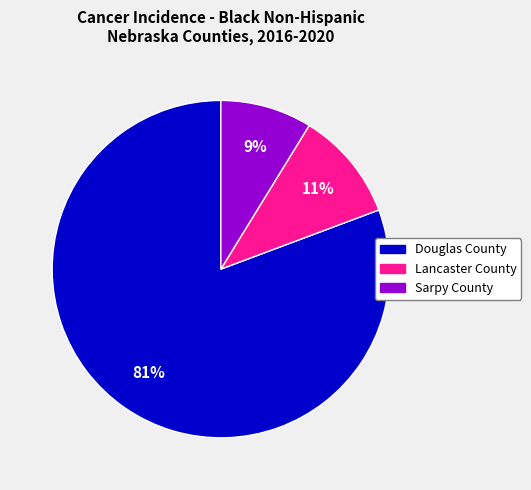

To the nearest percent, what is the combined percentage of Lancaster County and Douglas County?

91%